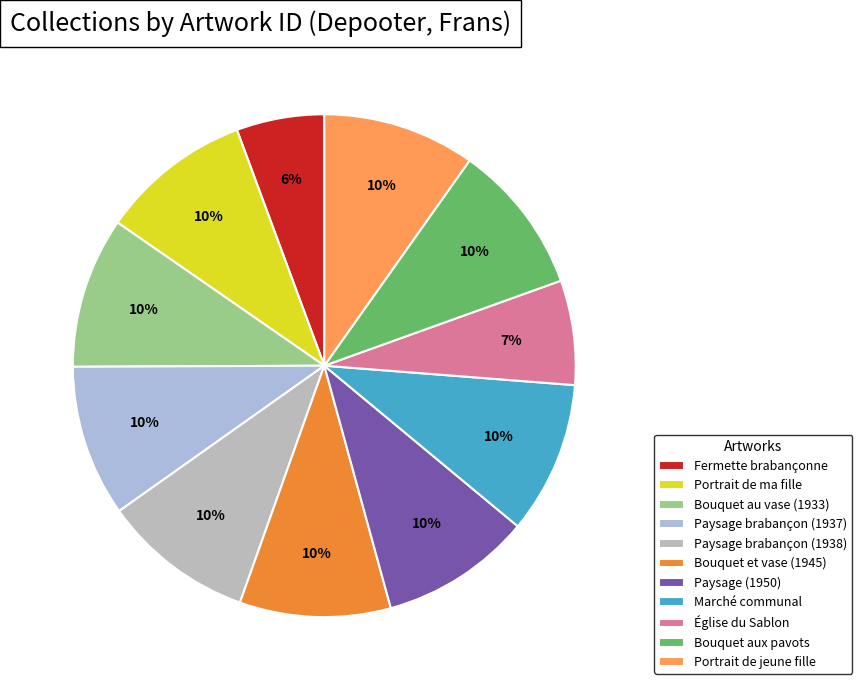

Between Bouquet aux pavots and Portrait de jeune fille, which is larger?

Portrait de jeune fille